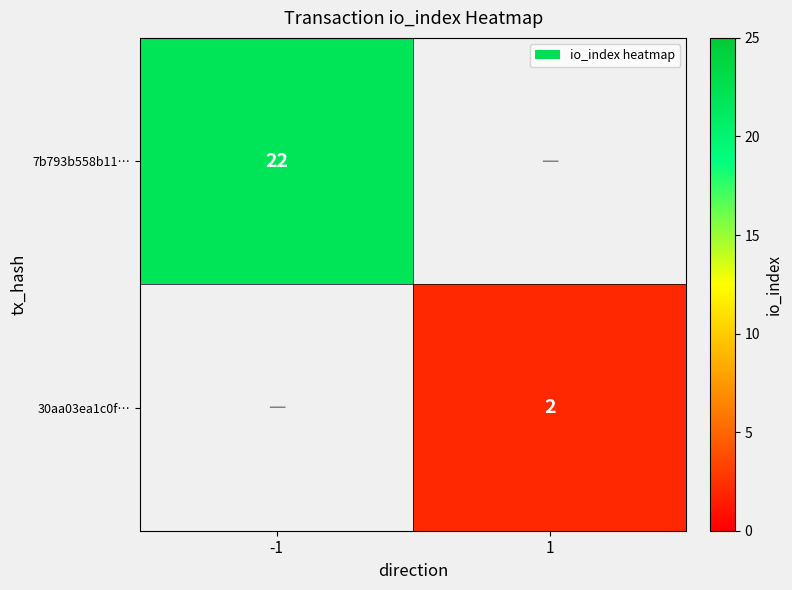

What is the minimum value shown in the chart?

2.0